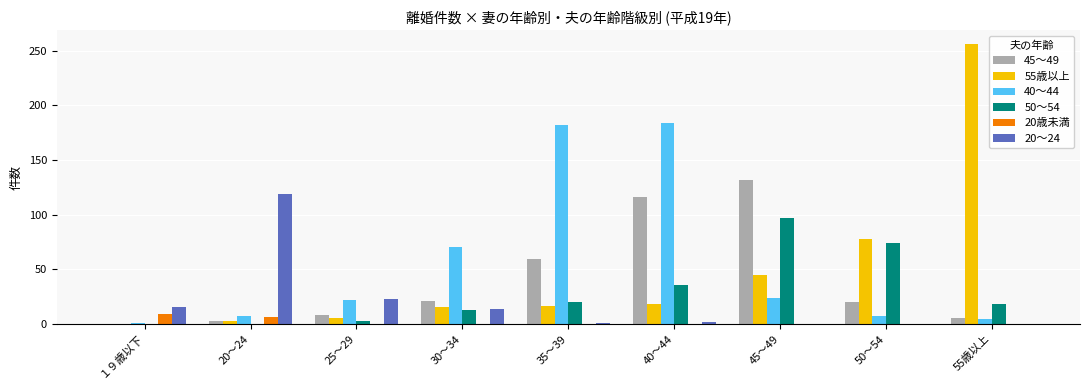

Which label corresponds to the largest value in the chart?

55歳以上